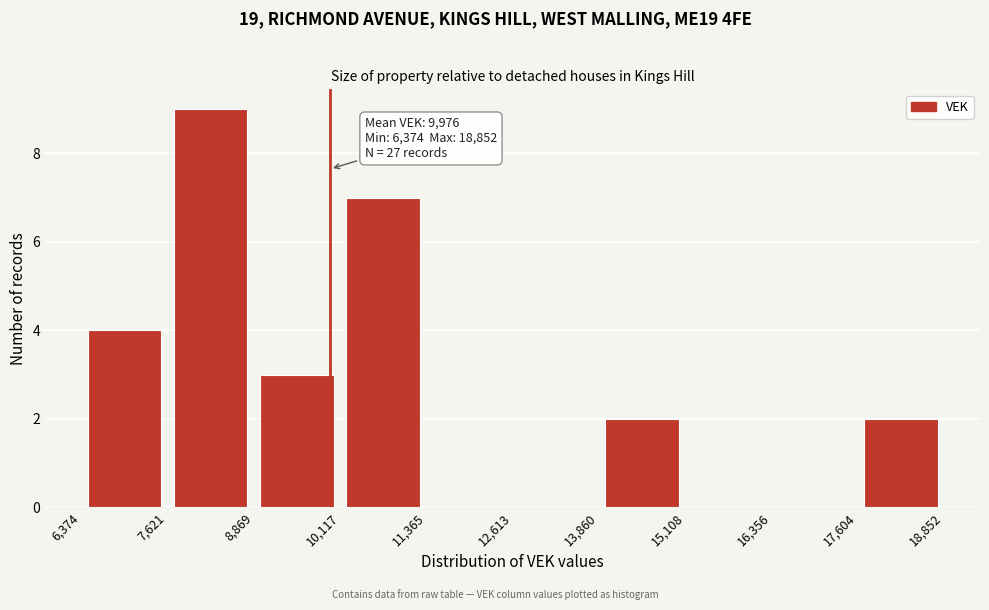

Which range on the x-axis has the tallest bar?

7,621 to 8,869